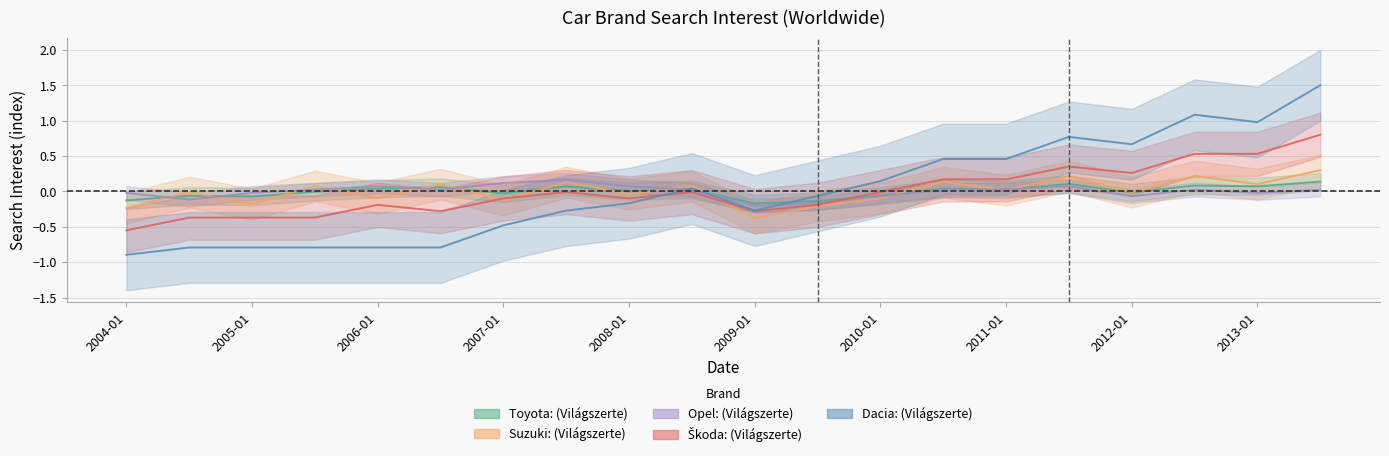

The value of Opel: (Világszerte) at 2012-07 is 0.0. True or false?

False